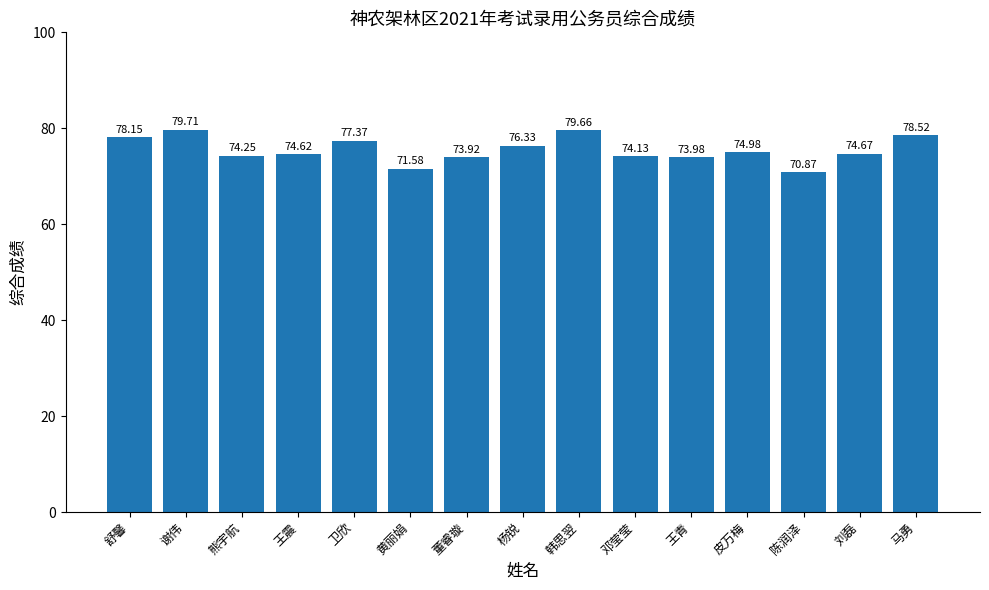

What is the label of the 7th bar from the right?

韩思翌